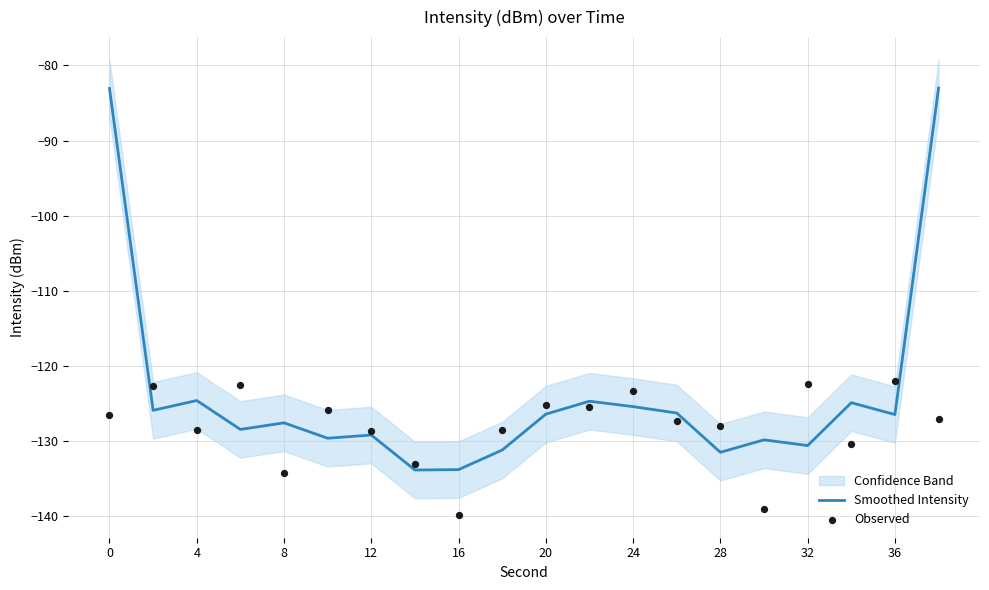

Which series has the largest Y range (max minus min)?

Smoothed Intensity